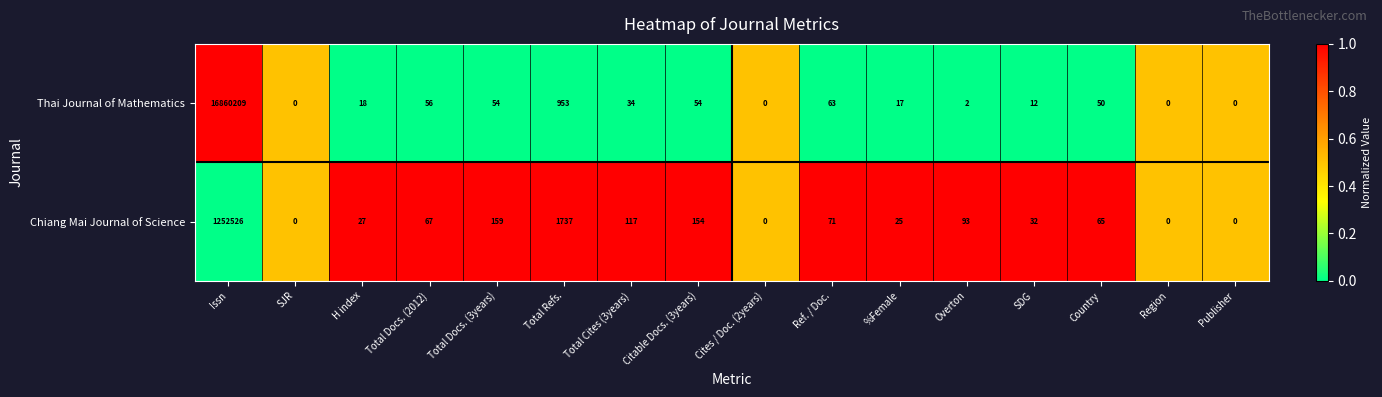

What is the maximum value shown in the chart?

16860209